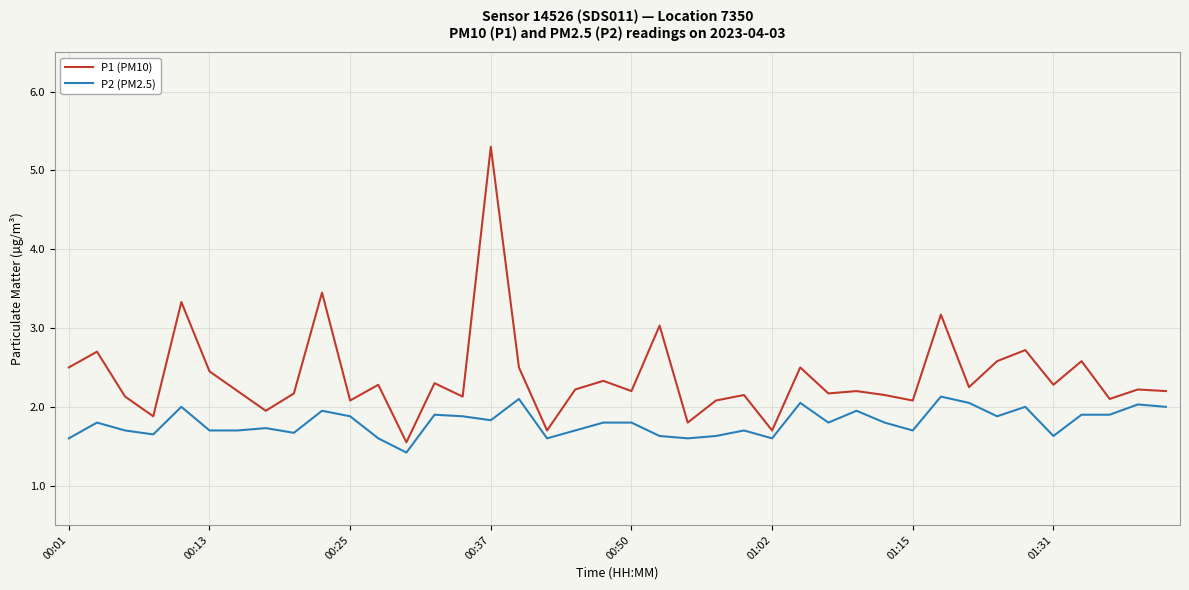

Which series has the largest range (max minus min)?

P1 (PM10)